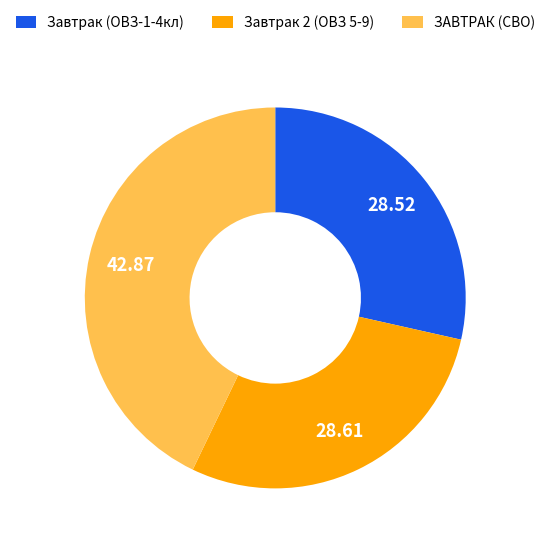

How many slices are in this pie chart?

3